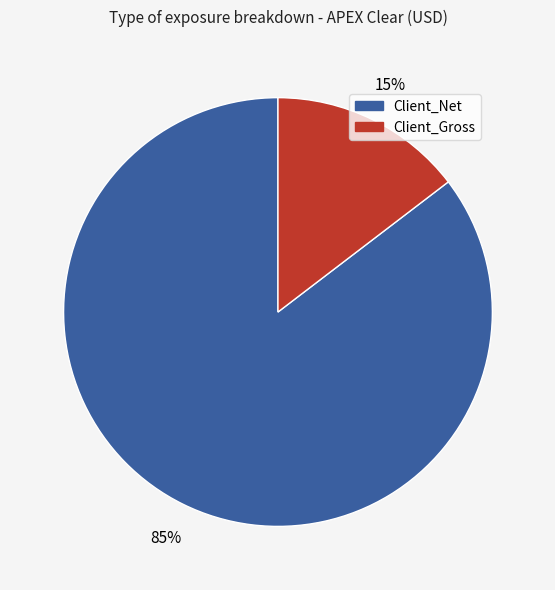

How many slices are in this pie chart?

2